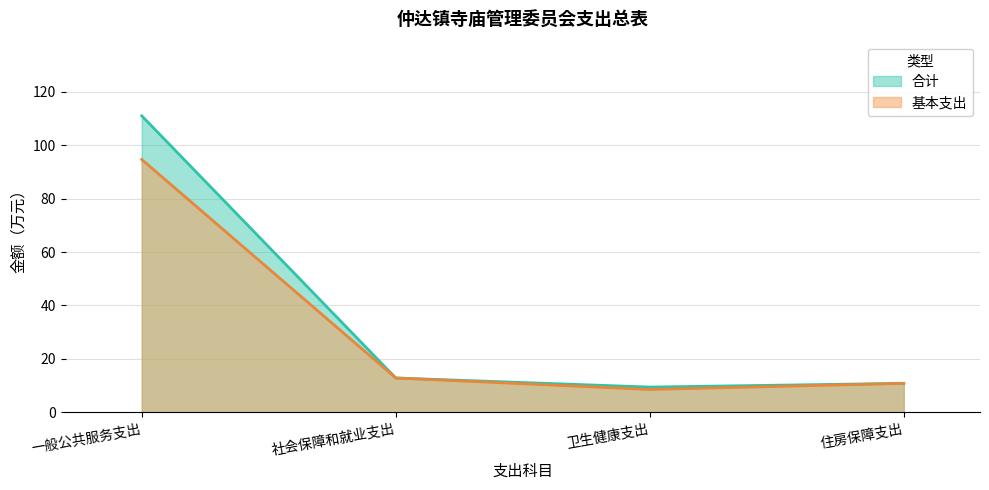

Where does the 合计 series first go above 12?

一般公共服务支出